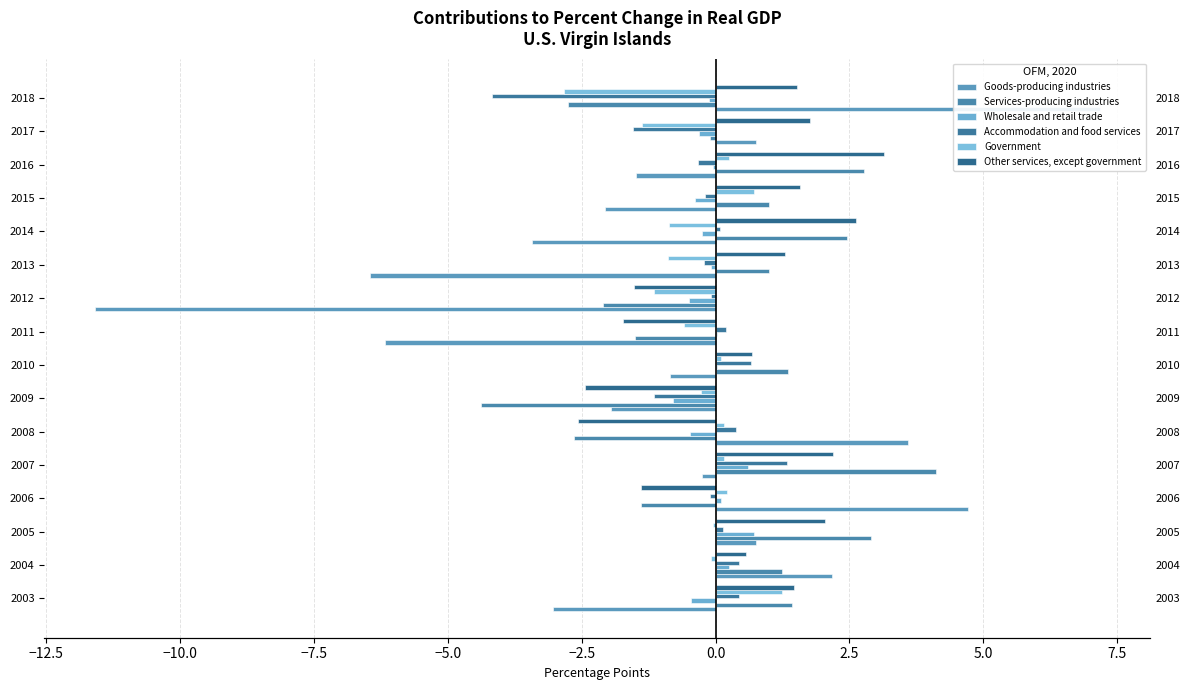

At 2010, list the series in order from largest to smallest.

Services-producing industries, Other services, except government, Accommodation and food services, Government, Wholesale and retail trade, Goods-producing industries